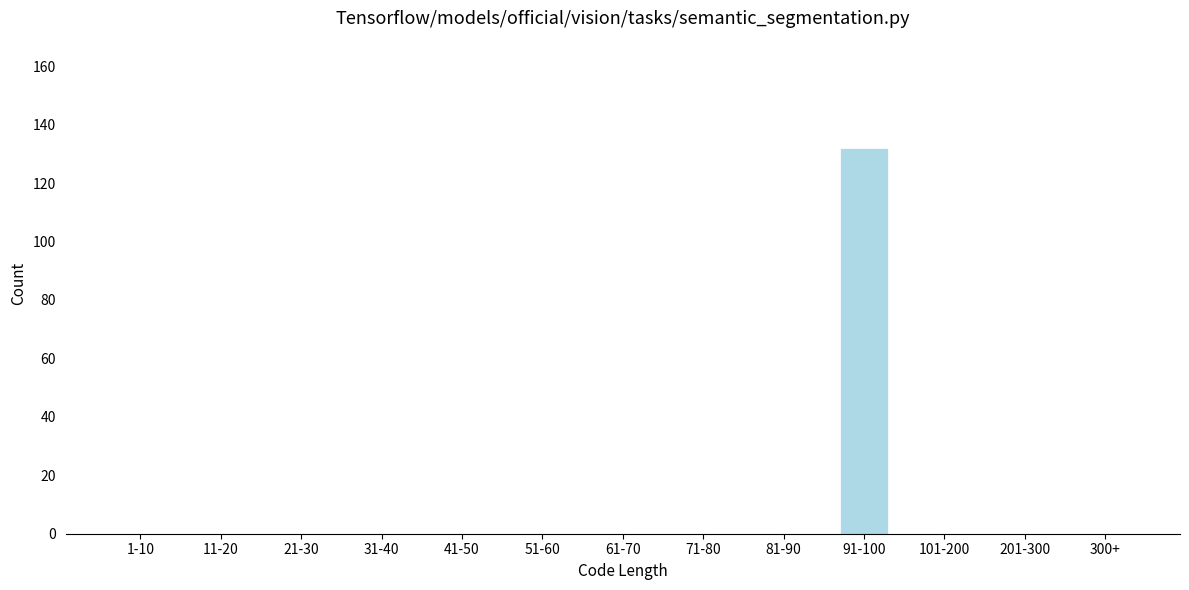

Reading left to right, what are all the values shown in this chart?

1-10=0	11-20=0	21-30=0	31-40=0	41-50=0	51-60=0	61-70=0	71-80=0	81-90=0	91-100=132	101-200=0	201-300=0	300+=0